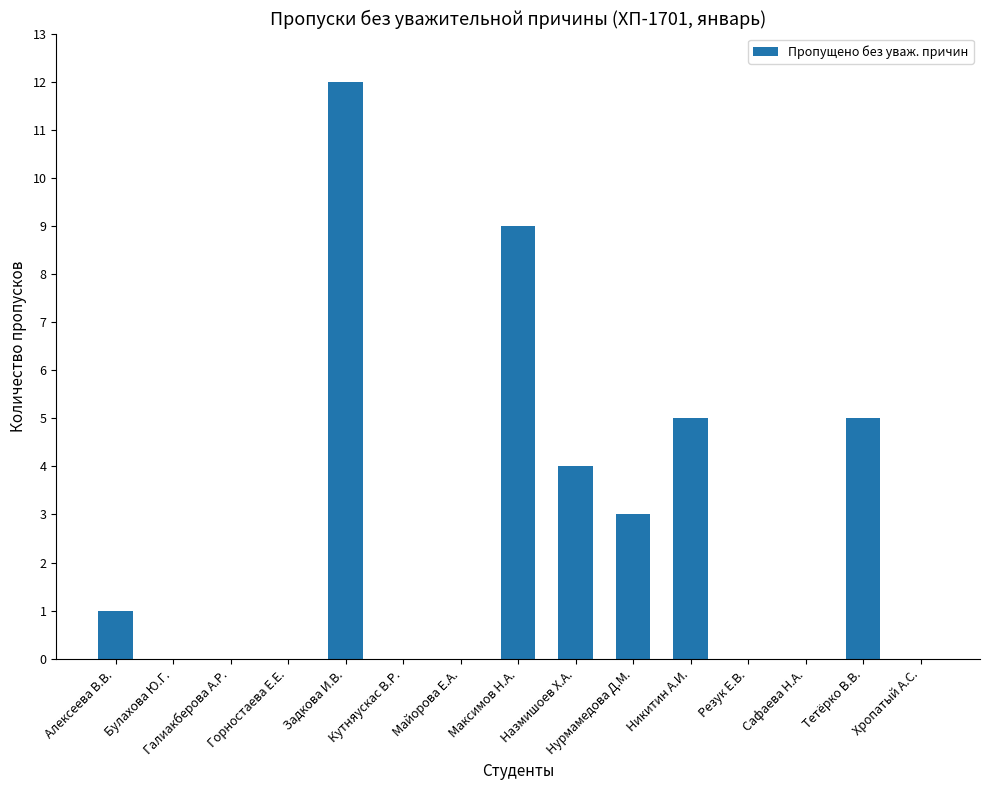

What is the change in value from Галиакберова А.Р. to Тетёрко В.В.?

+5